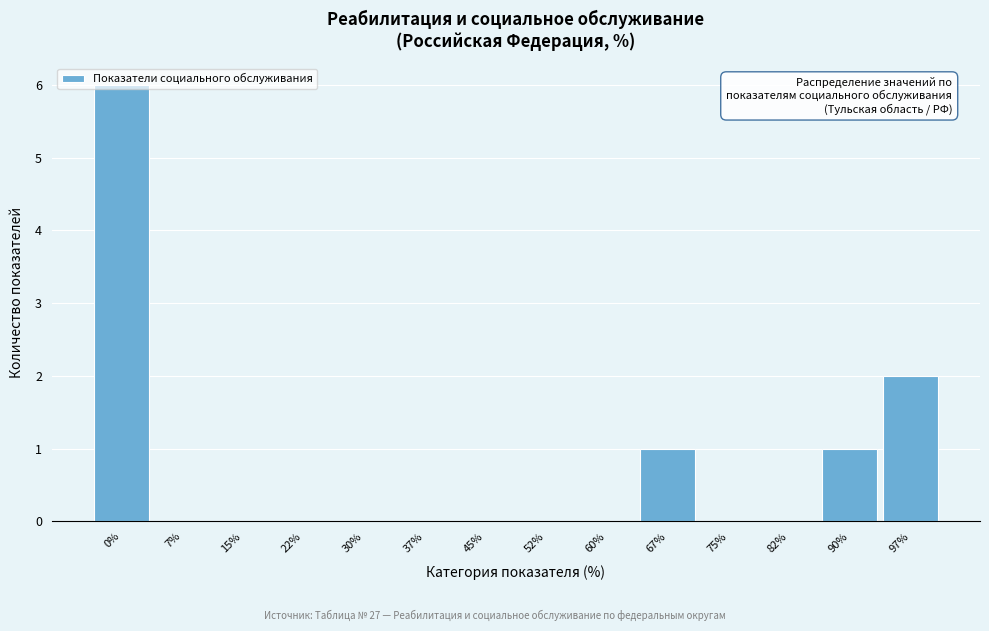

Where is the data nearest to the value 3?

97%